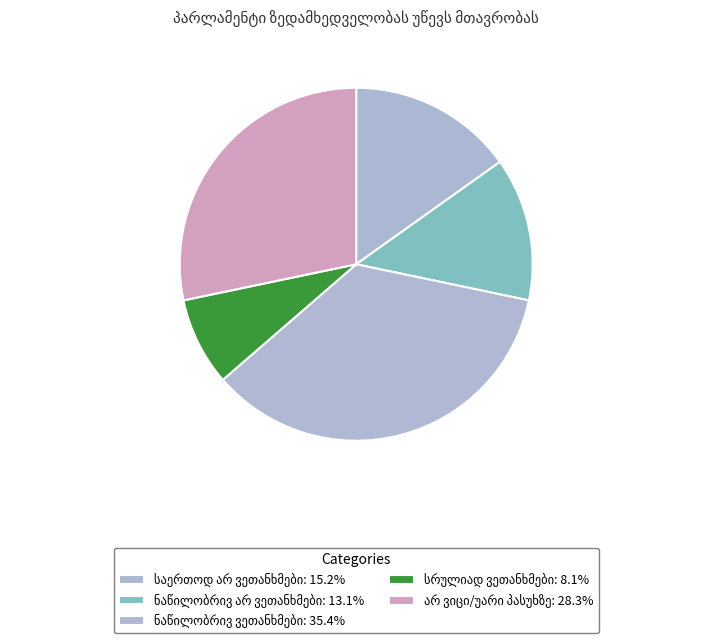

Which category has the biggest portion of the pie?

ნაწილობრივ ვეთანხმები